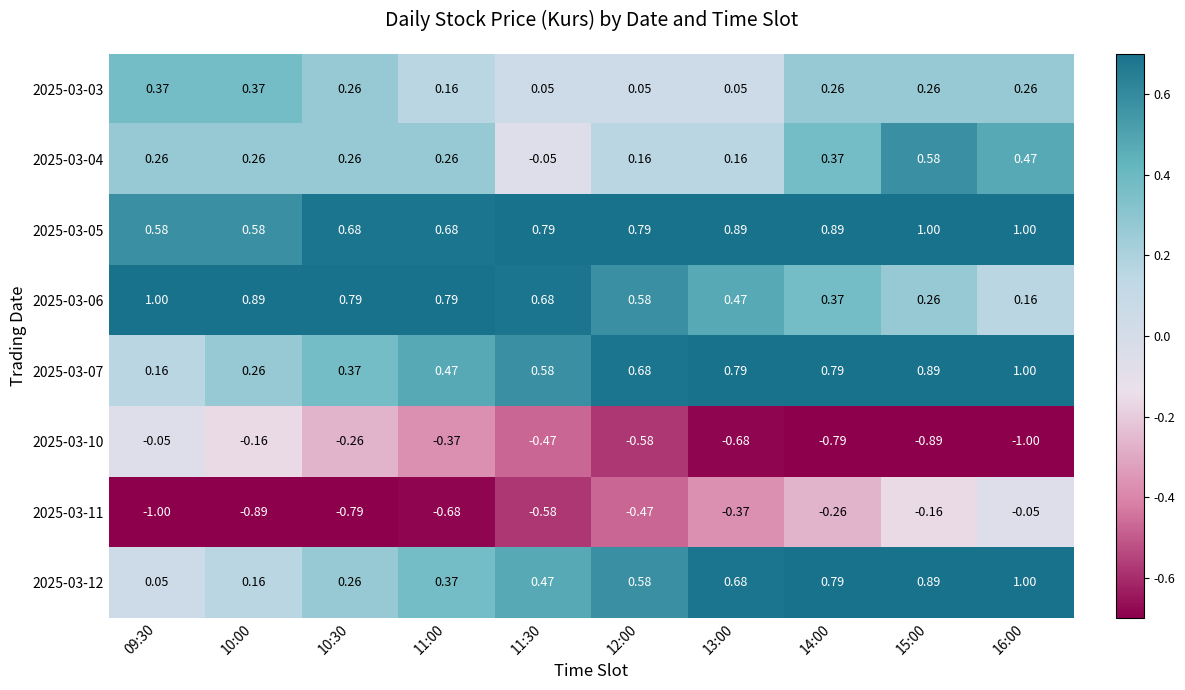

Is the value of 2025-03-04 at 15:00 greater than the value of 2025-03-11 at 11:00?

Yes